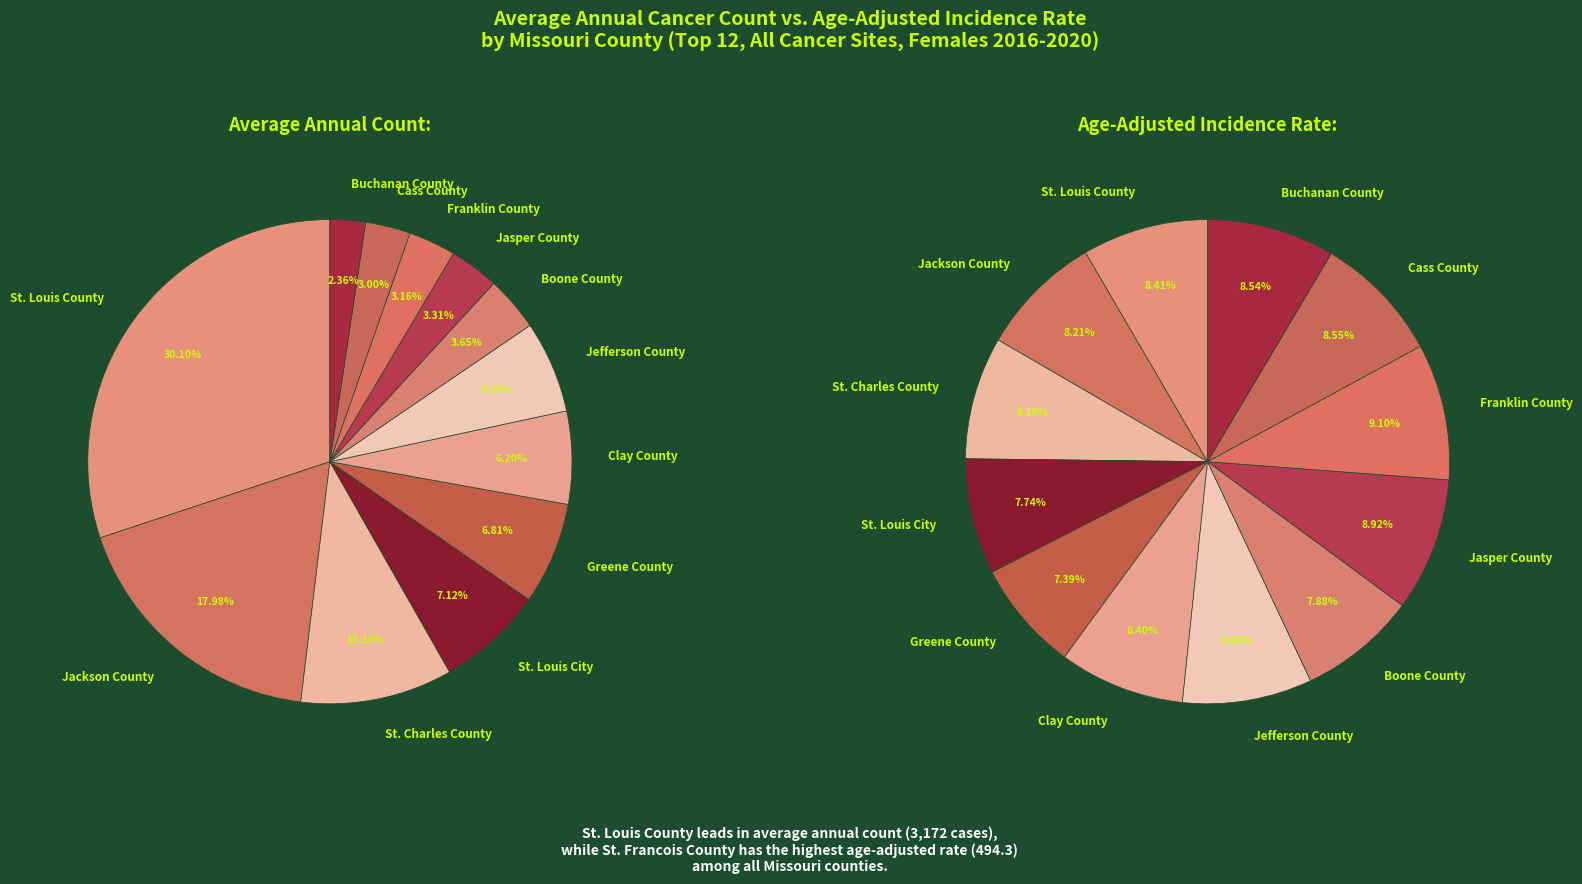

Combined, do Franklin County and Jackson County account for over 50%?

No